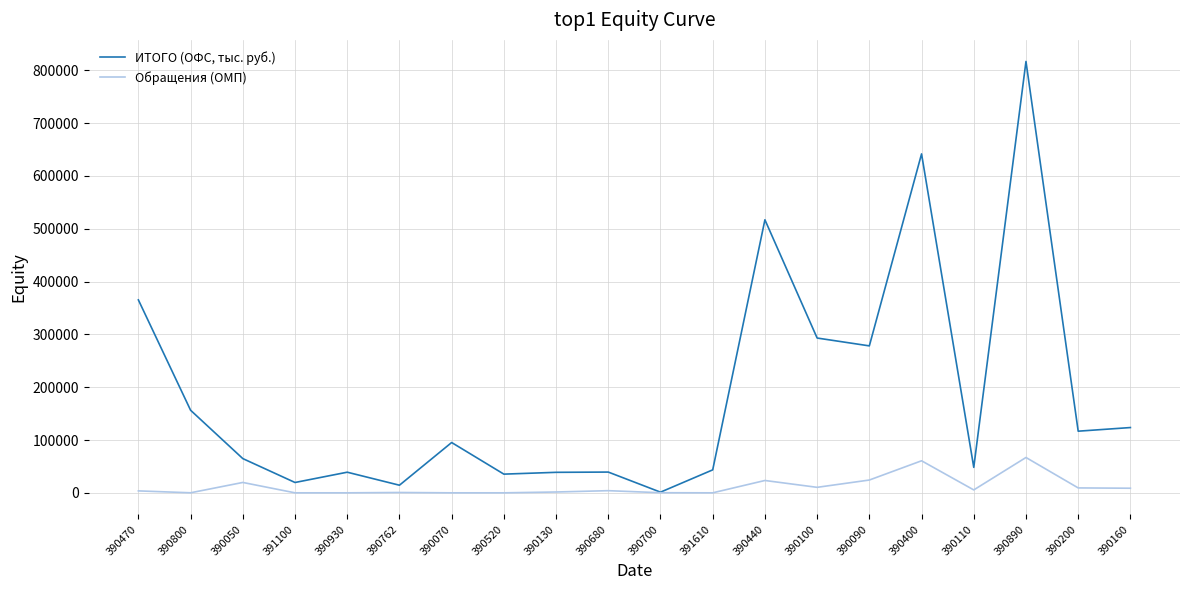

Between 390440 and 390100, which series saw the biggest shift?

ИТОГО (ОФС, тыс. руб.)